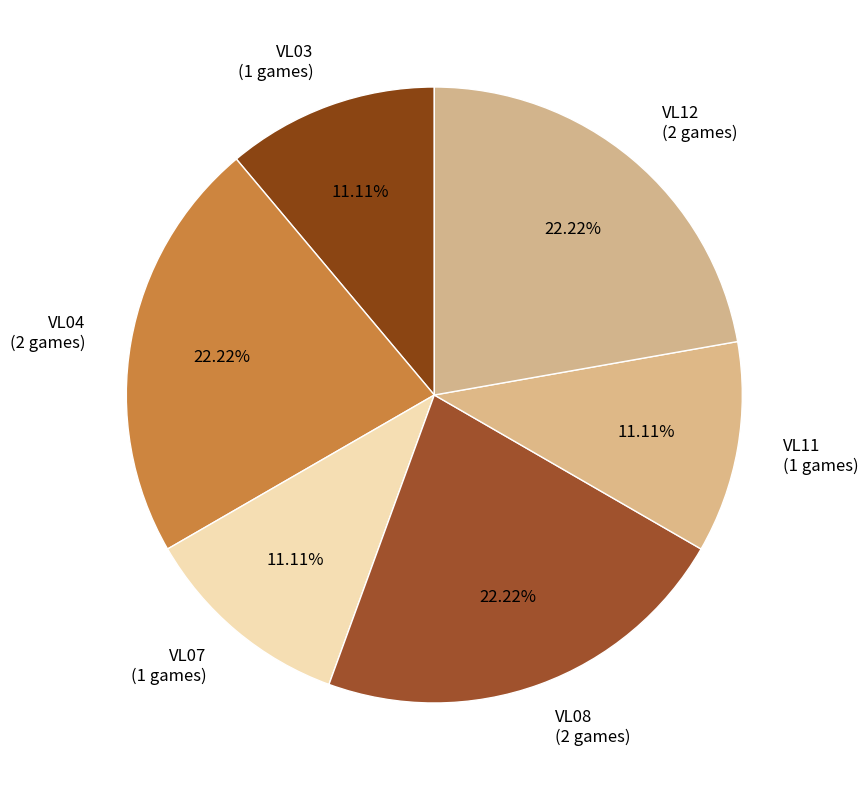

Is there a majority slice in this chart?

No